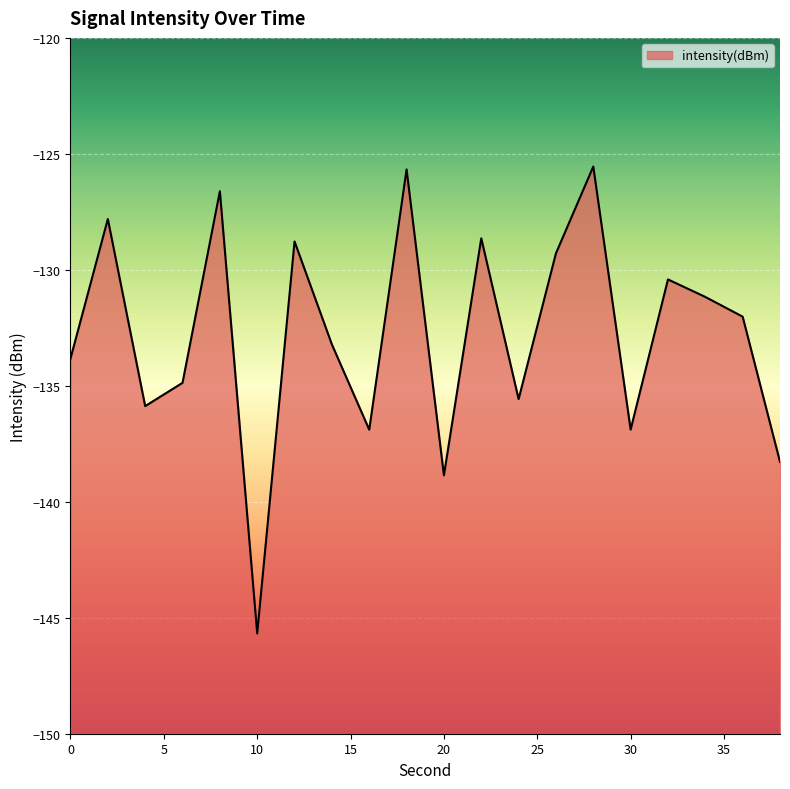

What is the minimum value shown in the chart?

-145.7